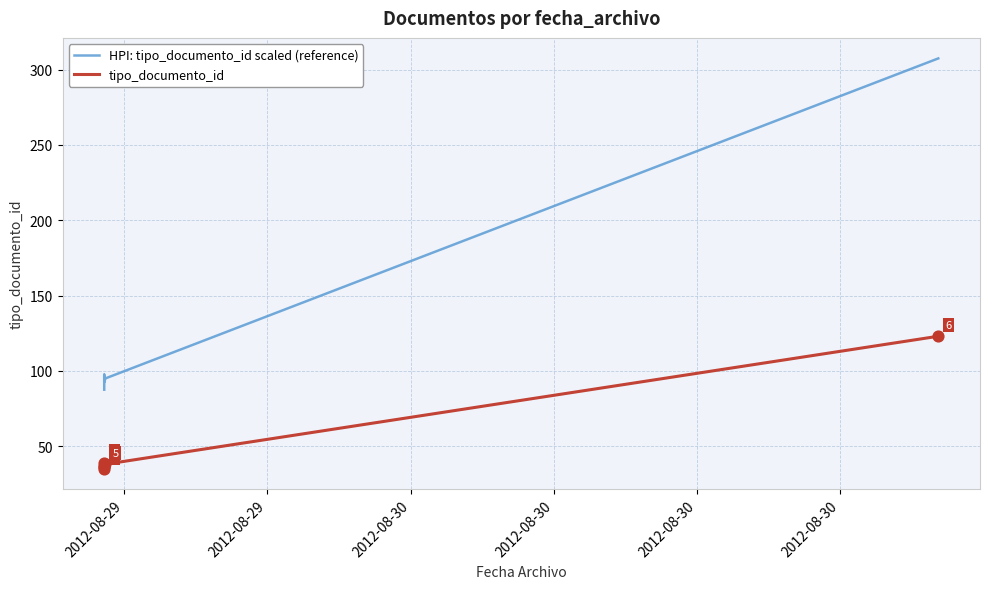

At how many categories does at least one series exceed 213?

1